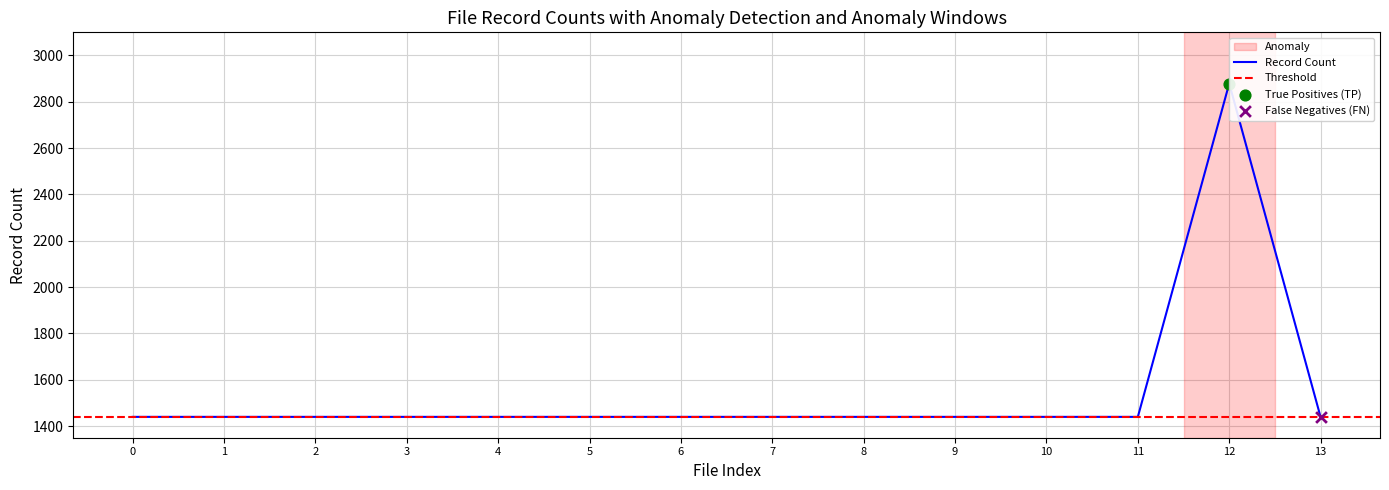

What is the highest value of the Record Count series?

2879